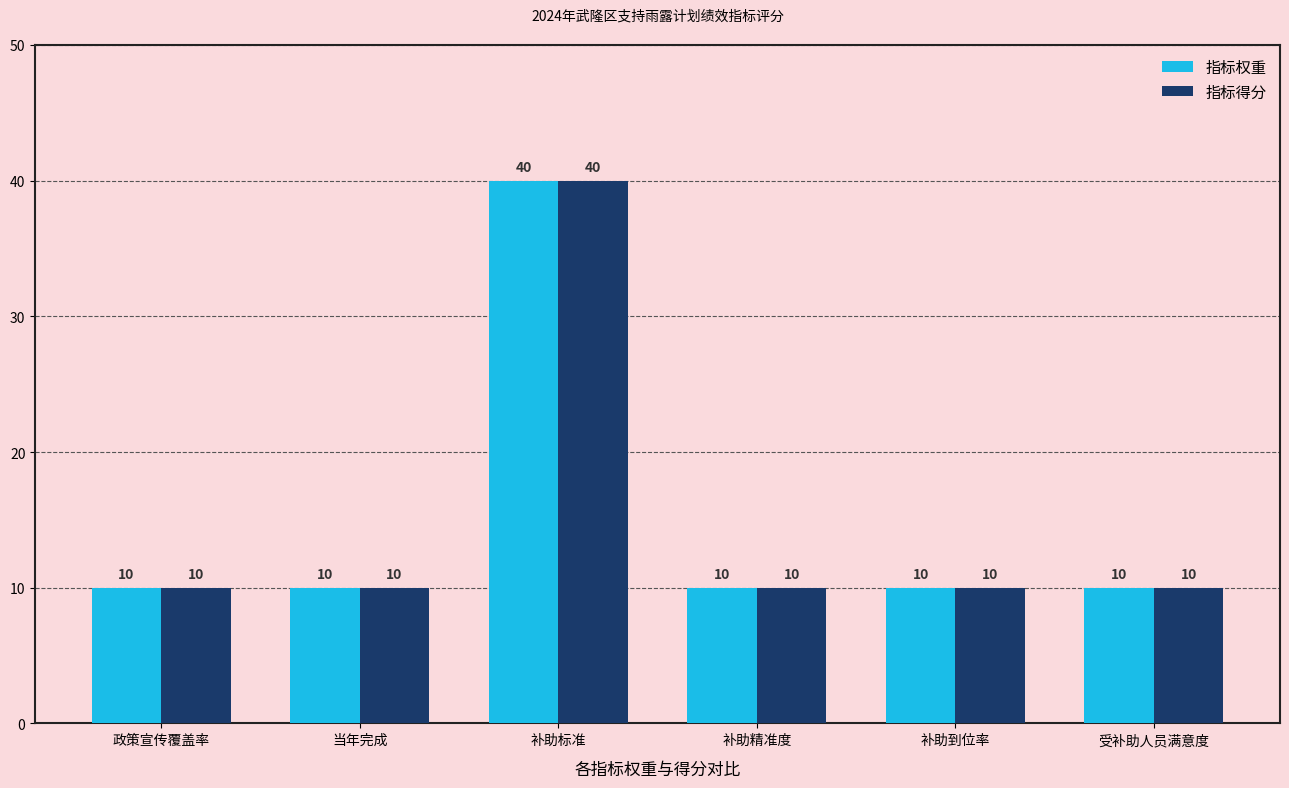

What is the average value of the 指标权重 series?

15